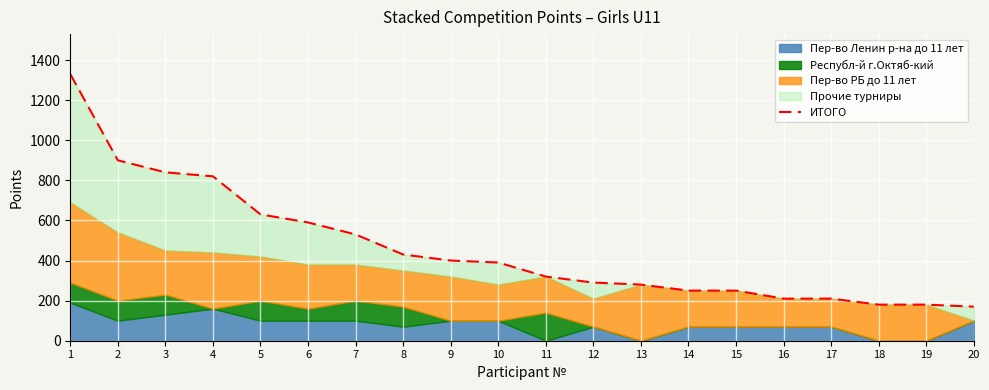

True or false: there are more than 0 points higher than both neighbors.

False